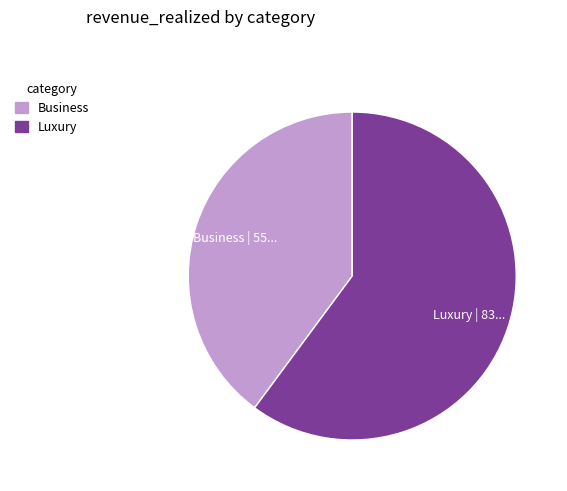

Does Business account for over 50% of the chart?

No